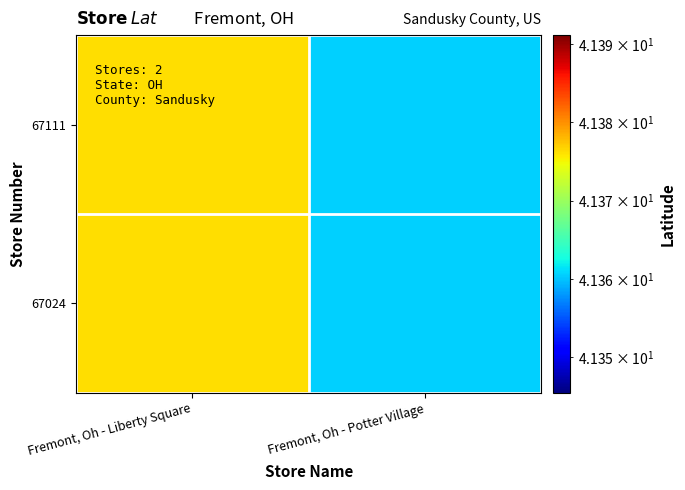

Reading right to left, transcribe all the data shown in this chart.

67111: Fremont, Oh - Potter Village=41.4	Fremont, Oh - Liberty Square=41.4
67024: Fremont, Oh - Potter Village=41.4	Fremont, Oh - Liberty Square=41.4